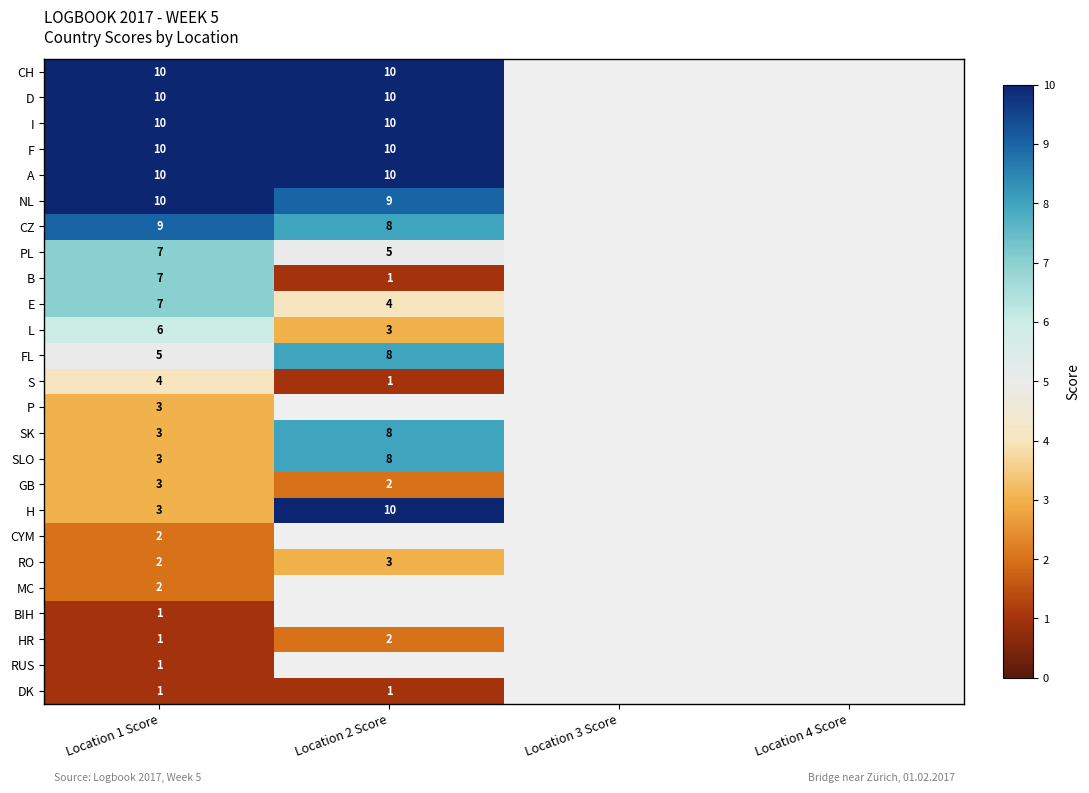

The P series shows 3 at Location 1 Score. True or false?

True